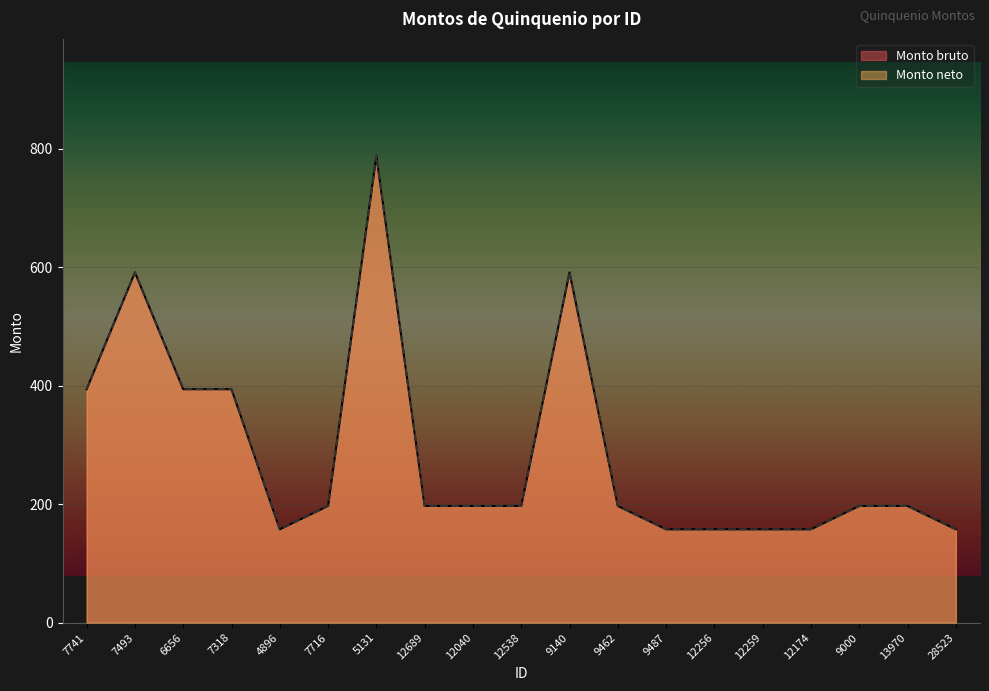

Which series has the largest total across all categories?

Monto bruto